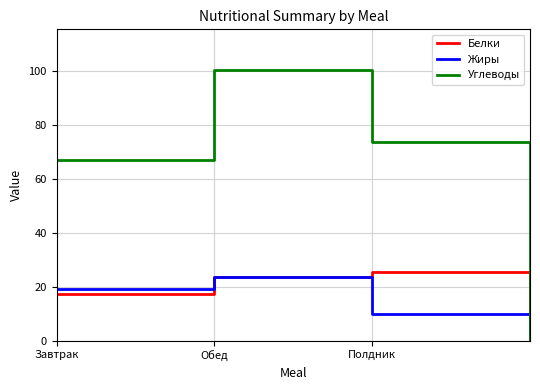

At which label is Жиры closest to 11?

Полдник